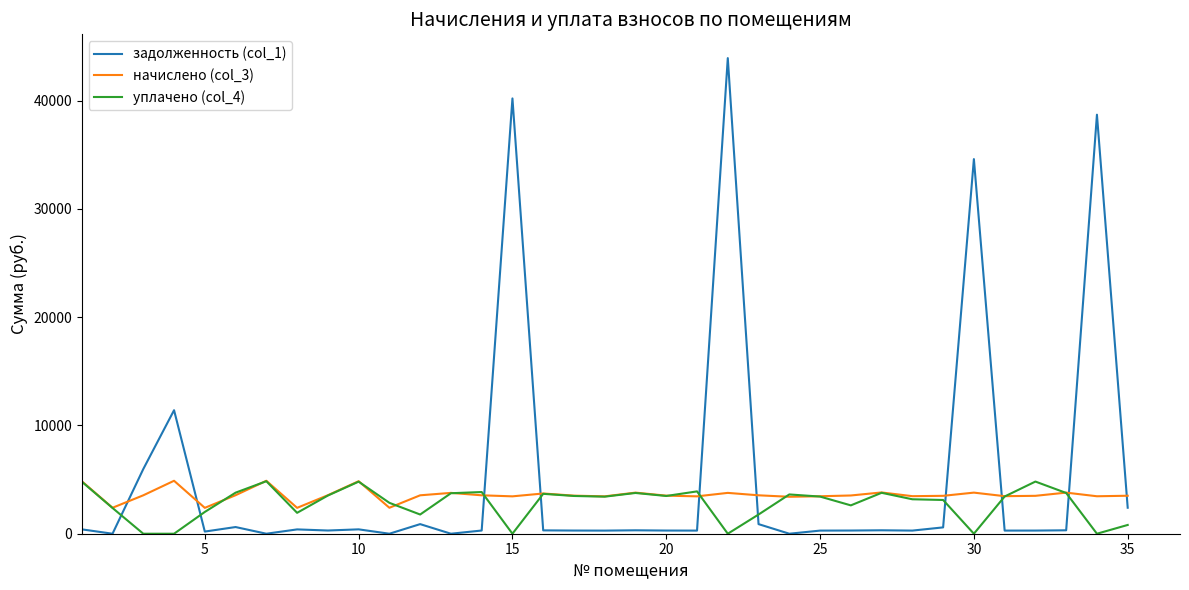

Which series has the widest spread of values?

задолженность (col_1)